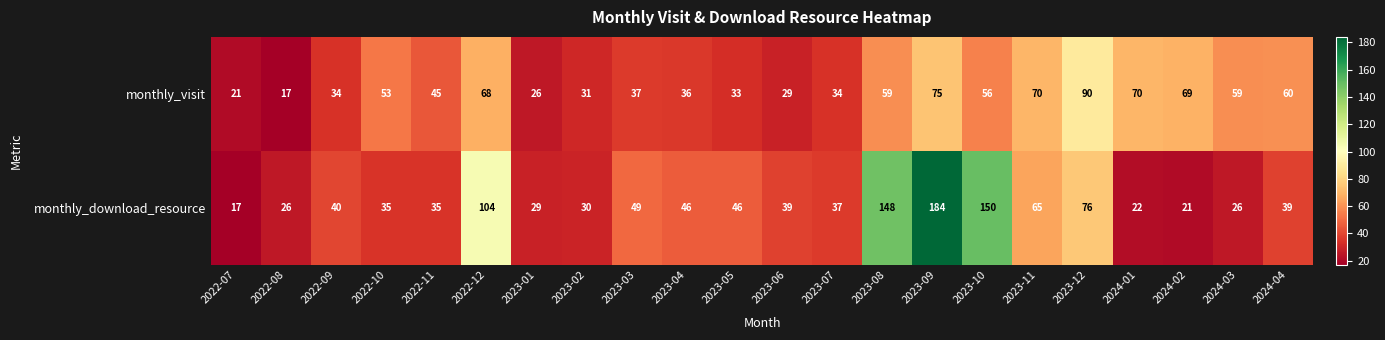

What is the sum of all monthly_download_resource values?

1264